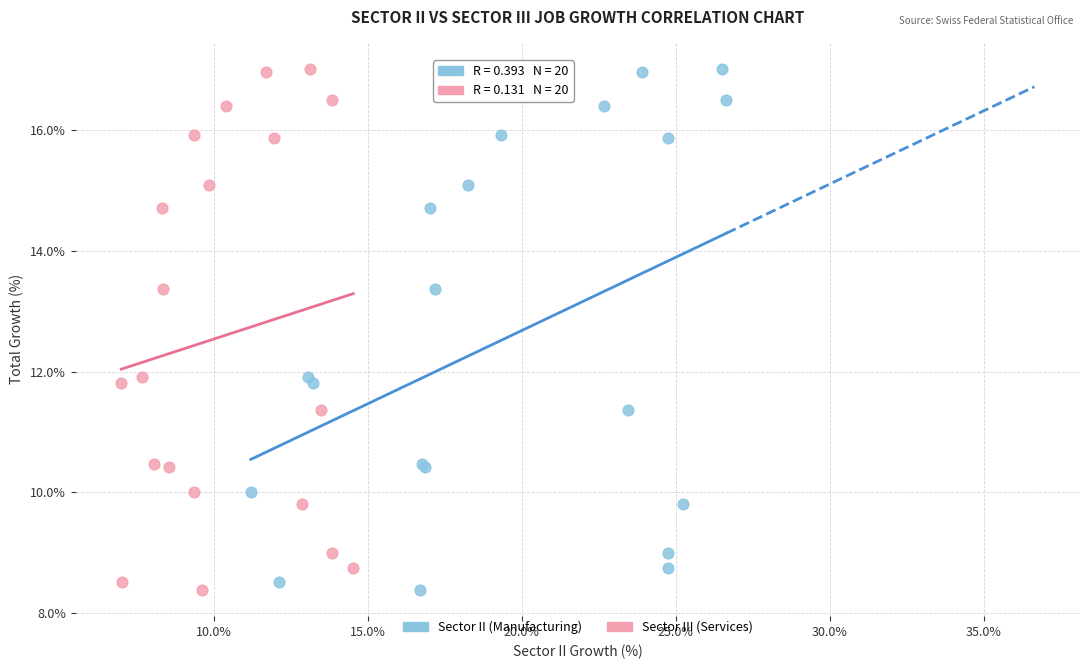

What are all the series names shown in the legend?

Sector II (Manufacturing), Sector III (Services)